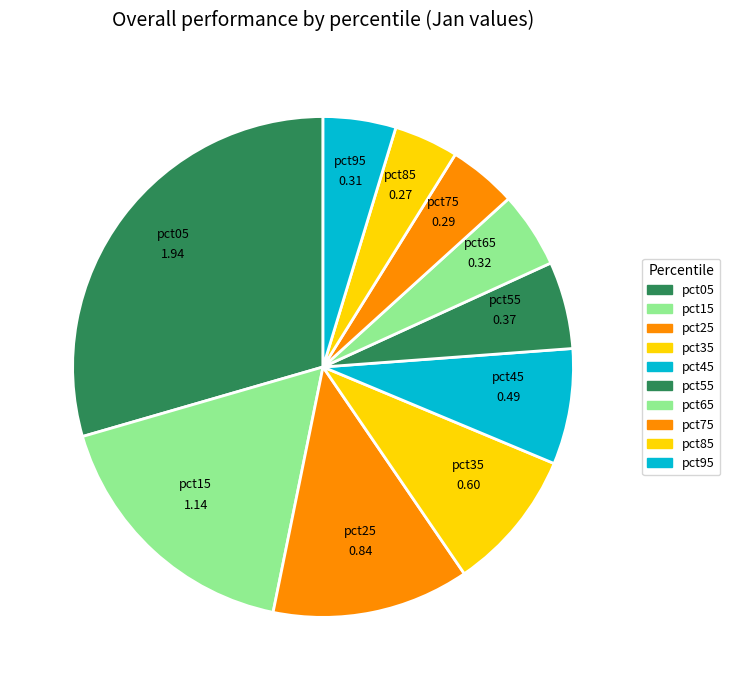

What is the smallest slice in the pie chart?

pct85